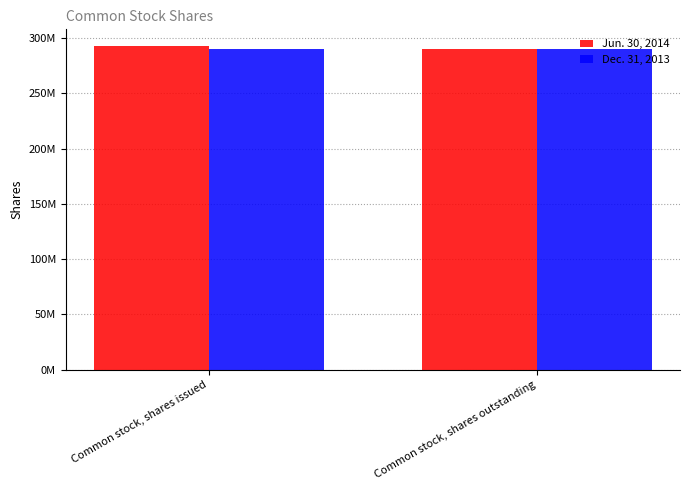

What is the greatest value displayed?

293399469